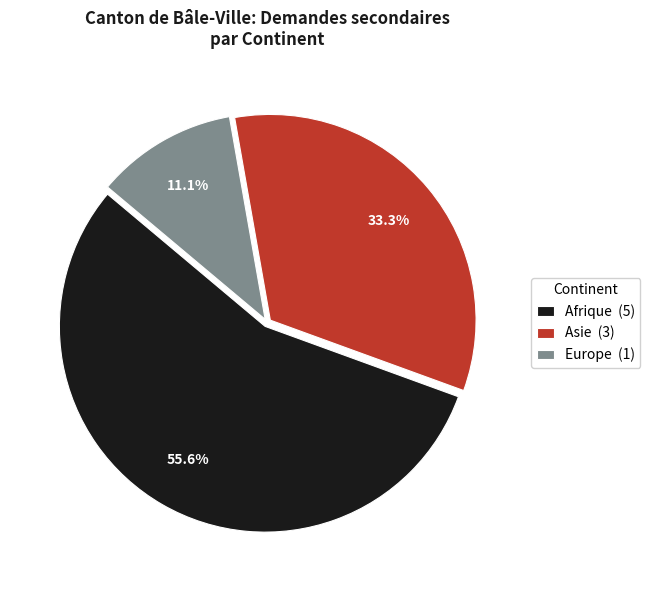

Rank the categories by value from highest to lowest.

Afrique, Asie, Europe